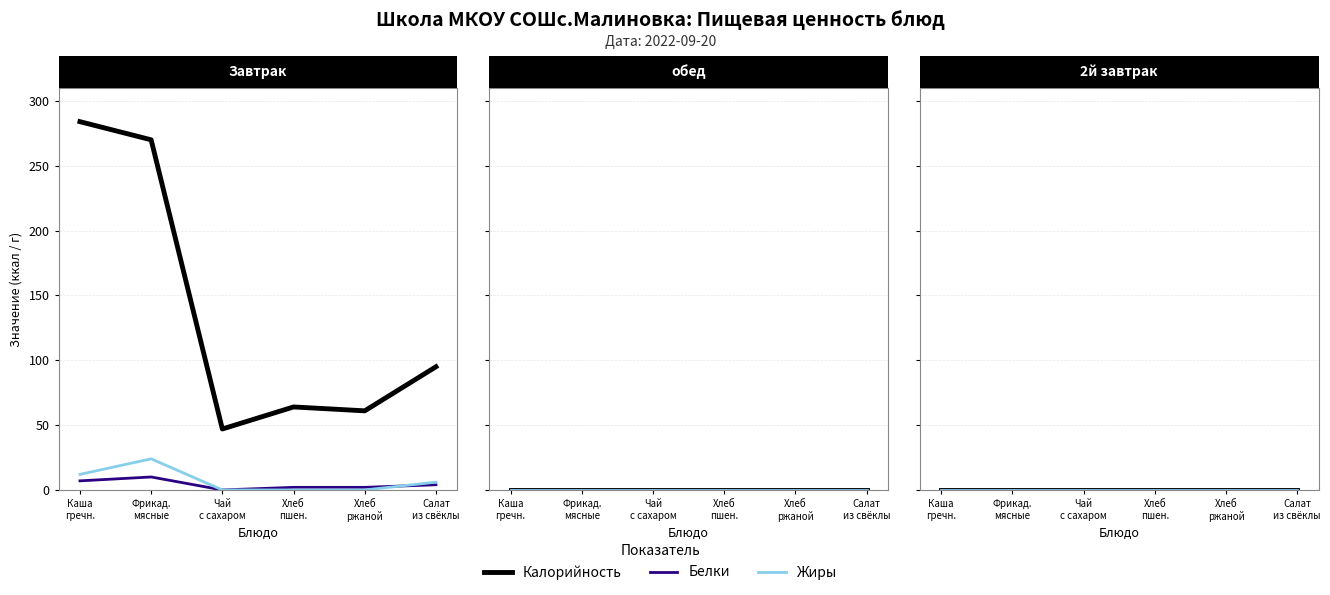

Which series changed the most between ЧАЙ С САХАРОМ and ХЛЕБ ПШЕНИЧНЫЙ БЕЛЫЙ?

Калорийность